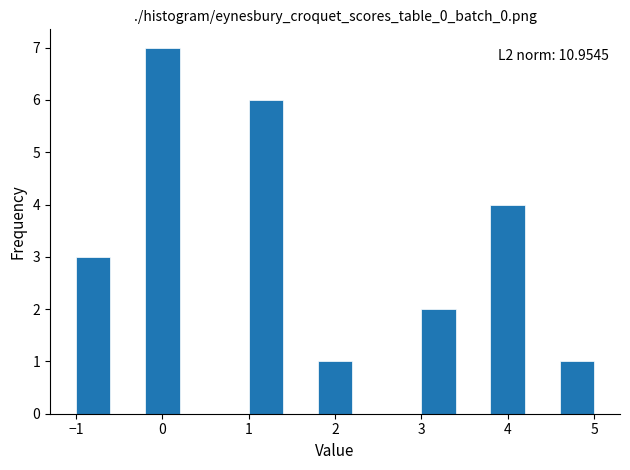

Over which range of the x-axis is the bar tallest?

-0.2 to 0.2